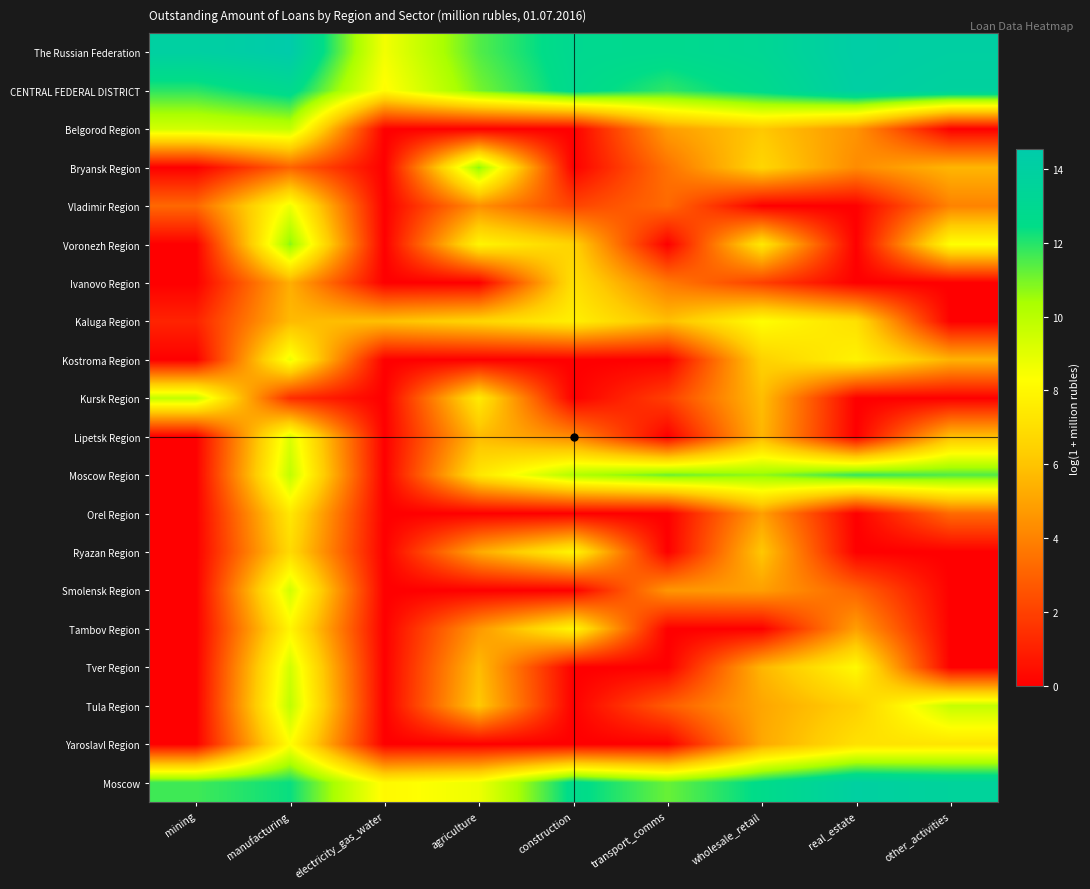

At how many categories does at least one series exceed 12?

7